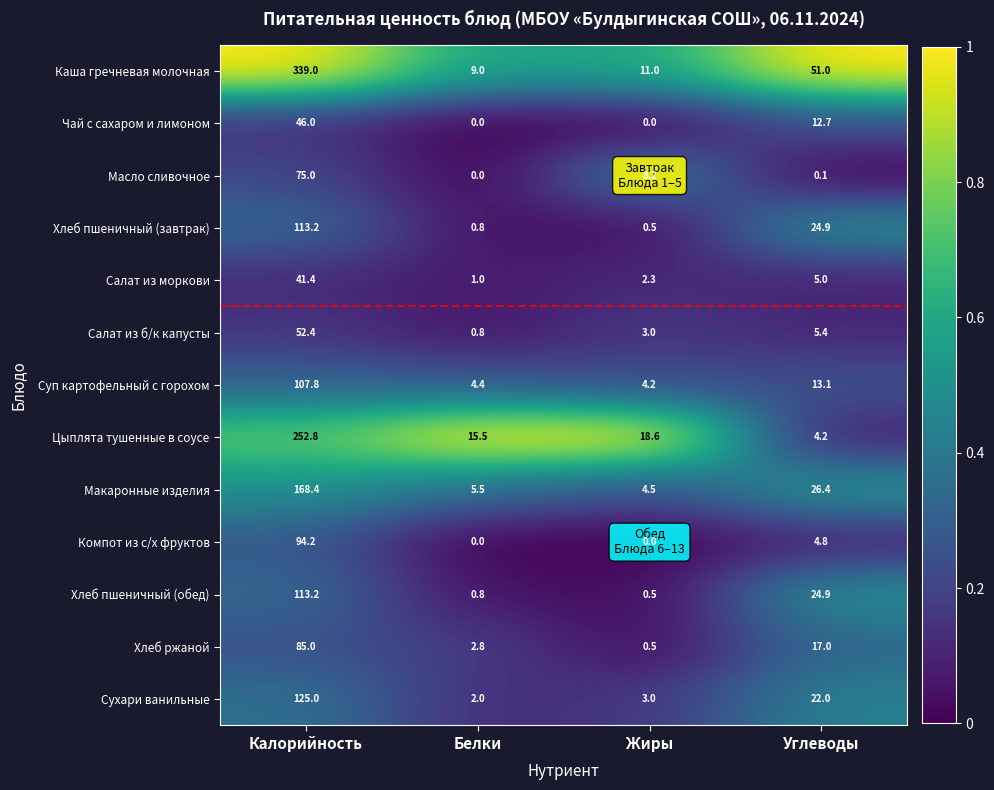

Is it true that Сухари ванильные equals 125.0 at Калорийность?

True